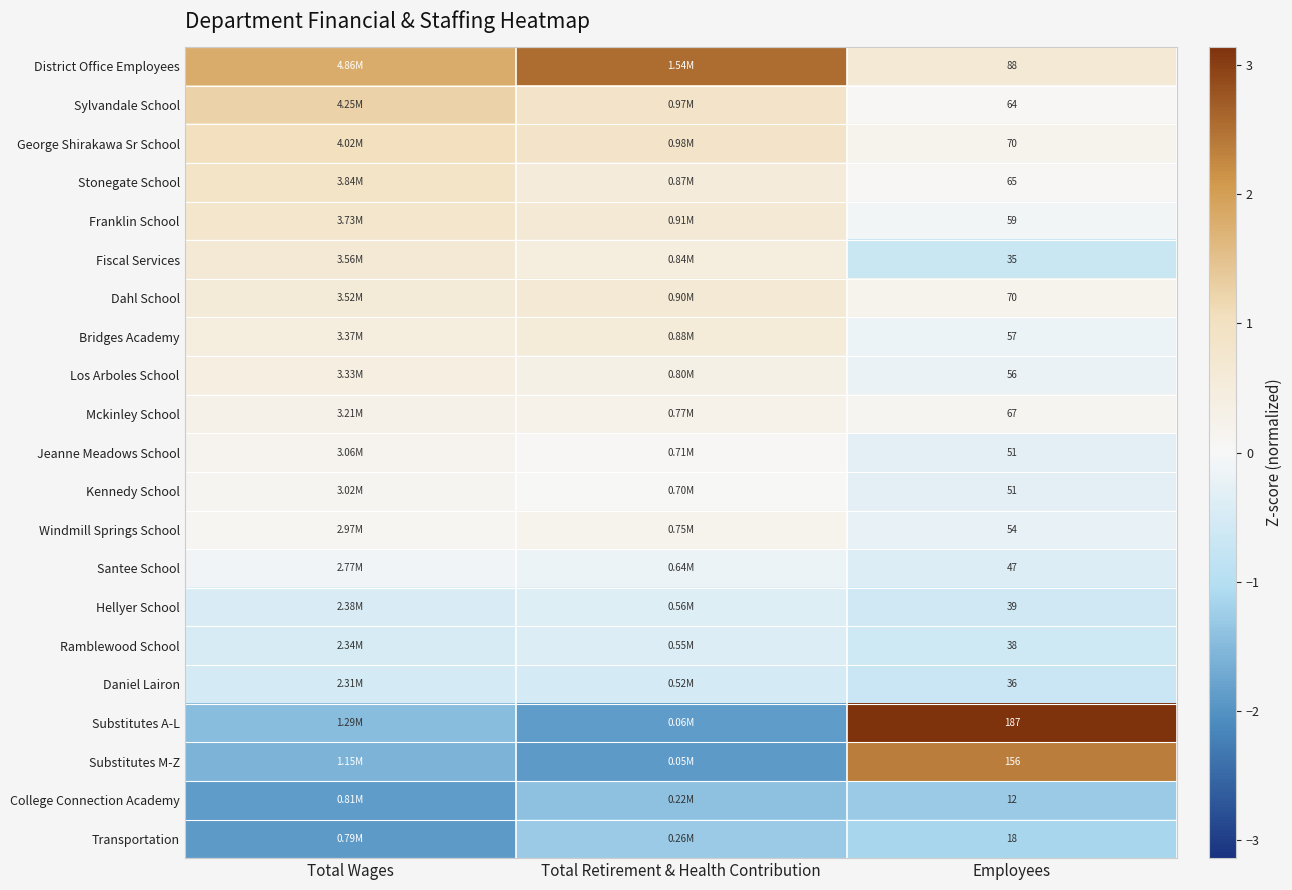

How many negative values does the Windmill Springs School series have?

1